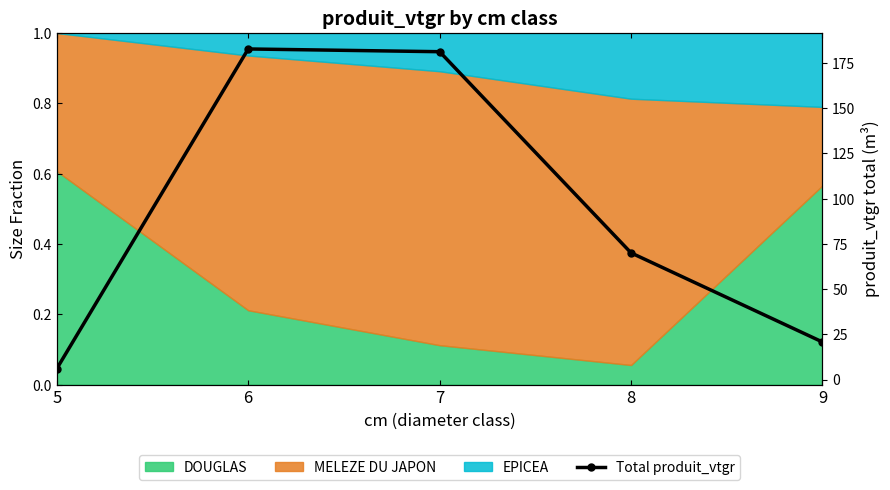

How many data points are above 70?

3